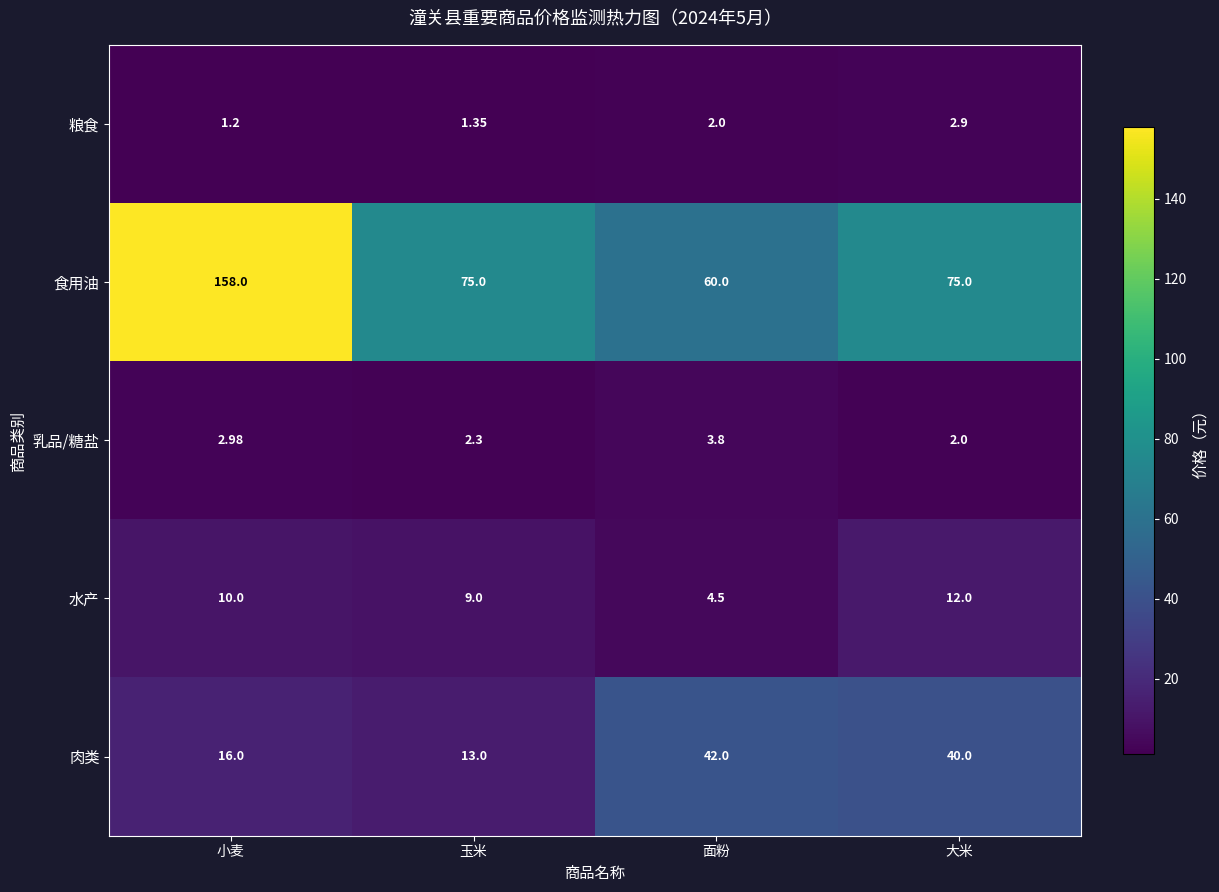

What is the smallest value displayed?

1.2